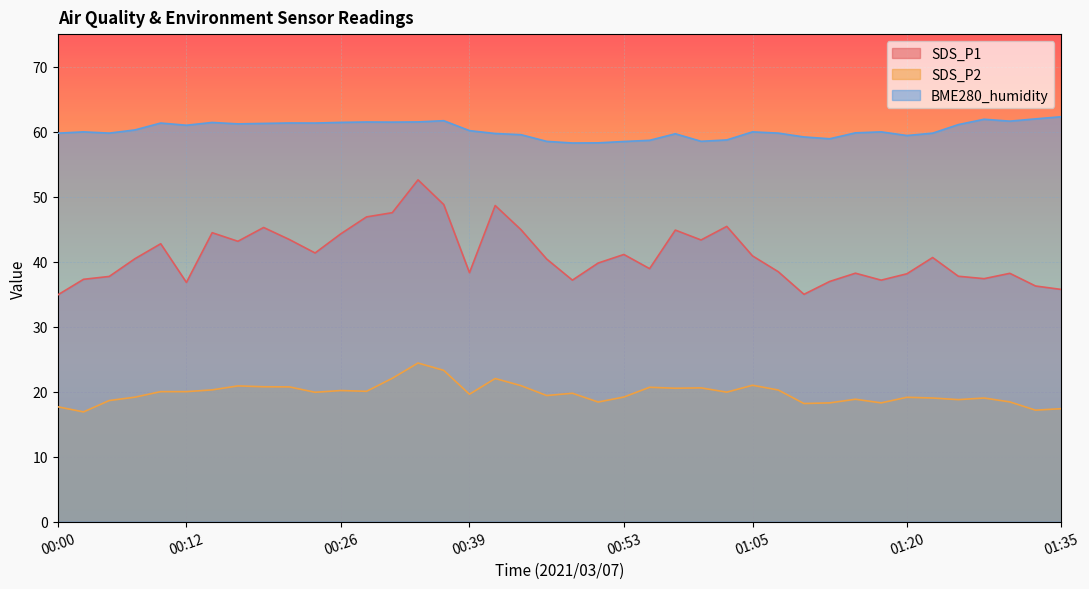

Reading left to right, transcribe all the data shown in this chart.

SDS_P1: 34.9	37.3	37.7	40.5	42.8	36.8	44.5	43.1	45.2	43.4	41.3	44.3	46.9	47.5	52.6	48.8	38.3	48.6	44.9	40.4	37.1	39.8	41.1	38.9	44.9	43.3	45.4	40.9	38.5	35.0	37.0	38.2	37.1	38.1	40.6	37.8	37.4	38.2	36.2	35.7
SDS_P2: 17.7	16.9	18.6	19.1	20.0	20.0	20.3	20.9	20.8	20.7	19.9	20.2	20.1	22.1	24.4	23.3	19.6	22.0	20.9	19.4	19.8	18.4	19.2	20.7	20.5	20.6	19.9	21.0	20.2	18.2	18.3	18.8	18.3	19.1	19.0	18.8	19.0	18.4	17.1	17.4
BME280_humidity: 59.8	60.0	59.8	60.3	61.3	61.0	61.4	61.2	61.3	61.3	61.3	61.4	61.5	61.5	61.5	61.7	60.1	59.7	59.5	58.5	58.2	58.3	58.5	58.7	59.7	58.5	58.7	60.0	59.8	59.2	58.9	59.8	60.0	59.4	59.8	61.1	61.9	61.6	62.0	62.3